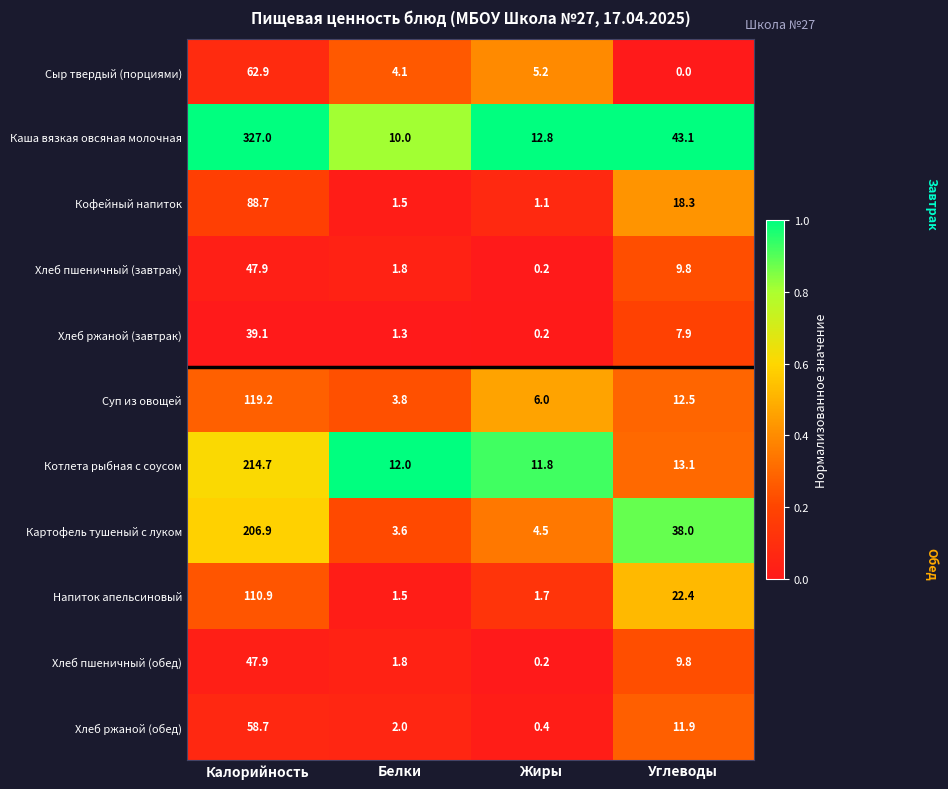

What is the total value across all series at Белки?

43.4